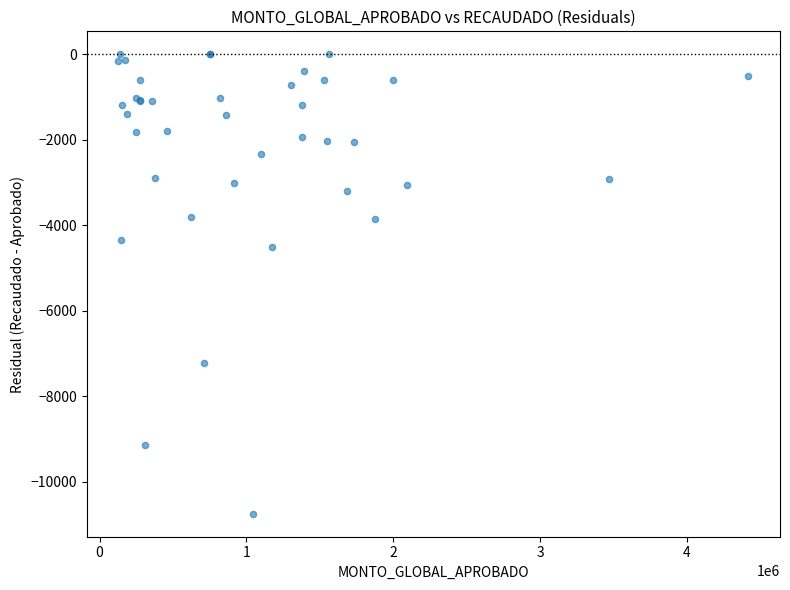

What Y value in the scatter plot is closest to -5372?

-4507.2